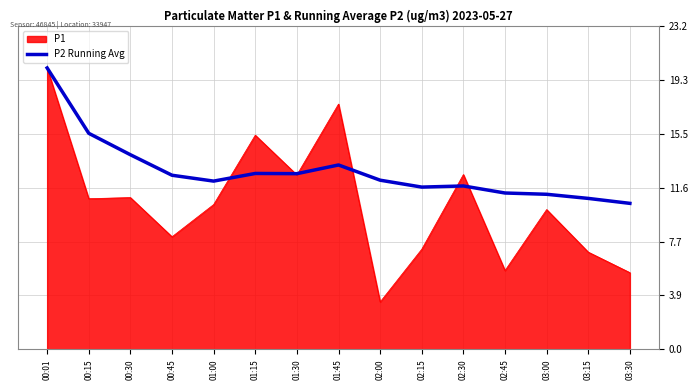

Between 02:00 and 02:15, which series saw the biggest shift?

P1